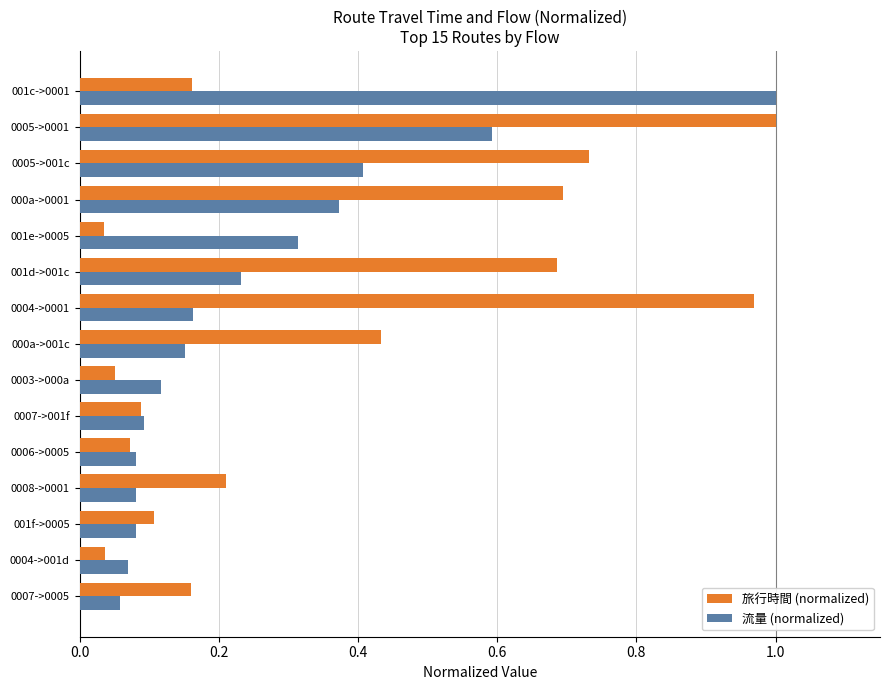

What are all the series names shown in the legend?

旅行時間 (normalized), 流量 (normalized)